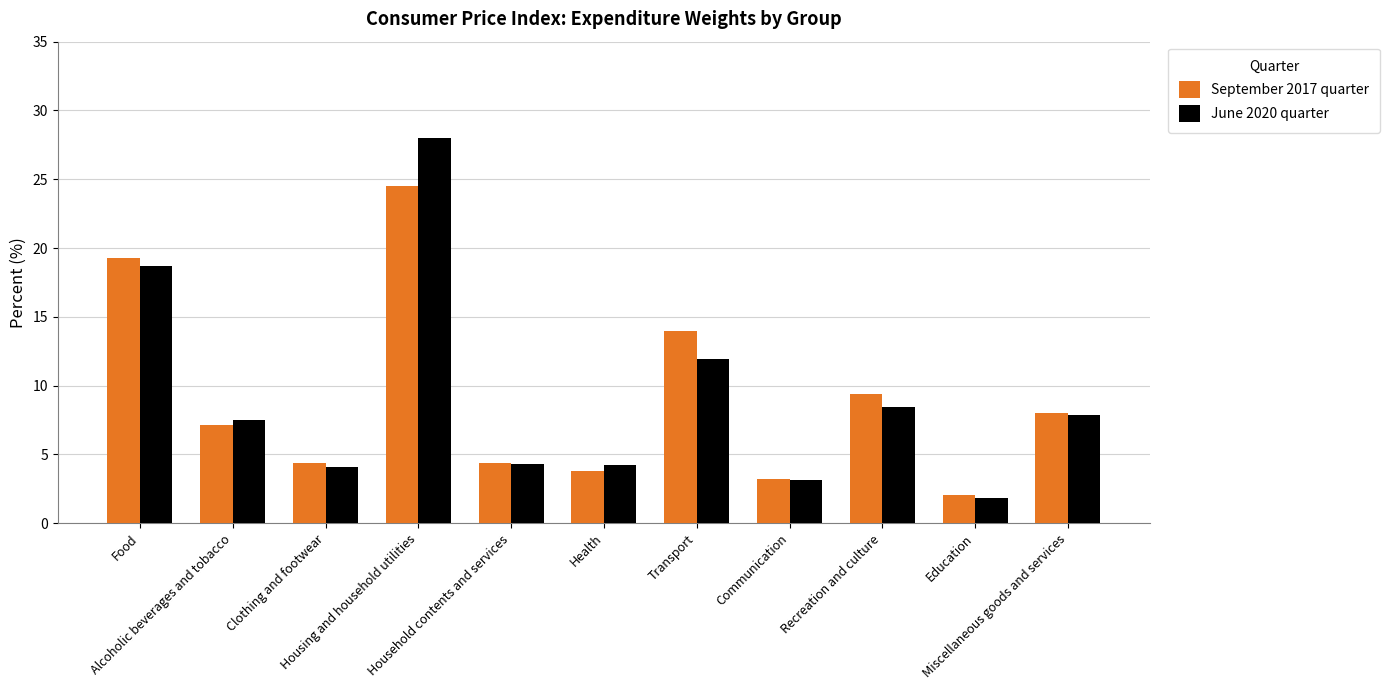

What is the label of the 2nd bar from the right?

Education